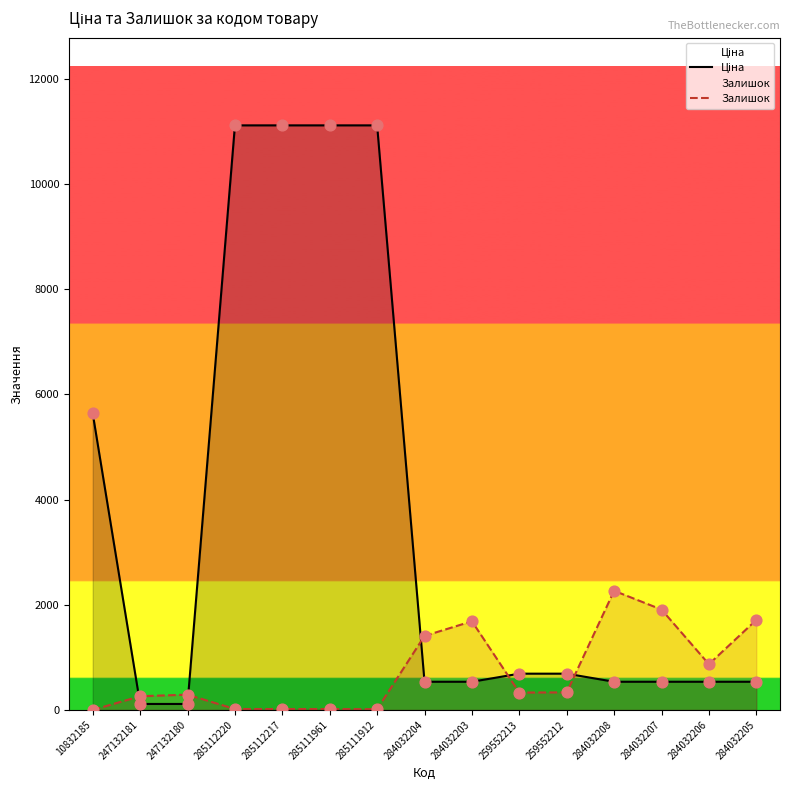

Which series has the largest total across all categories?

Ціна